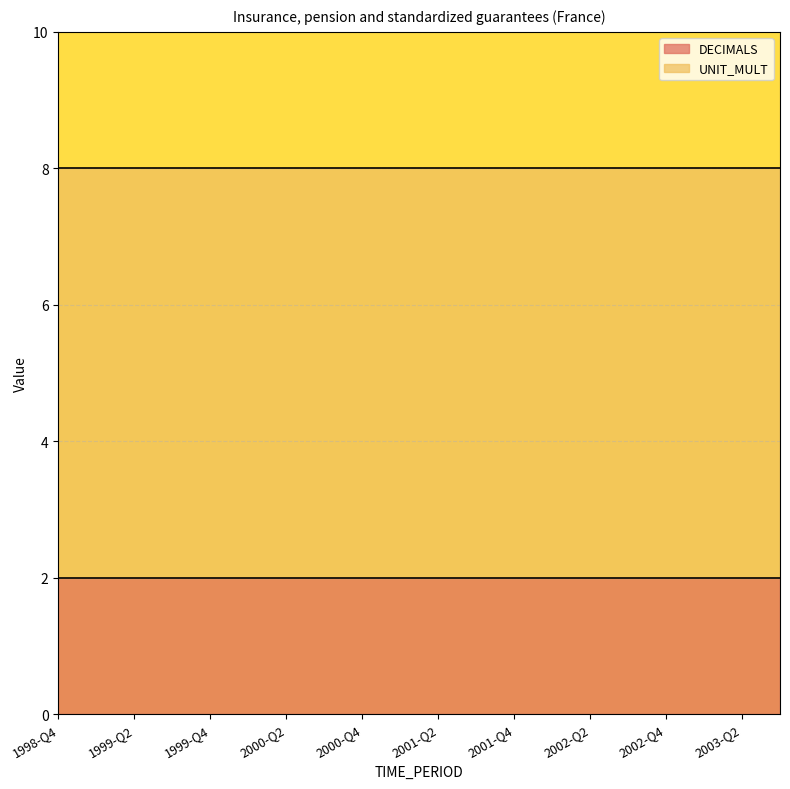

What is the sum of the UNIT_MULT values at 2002-Q1 and 2002-Q2?

12